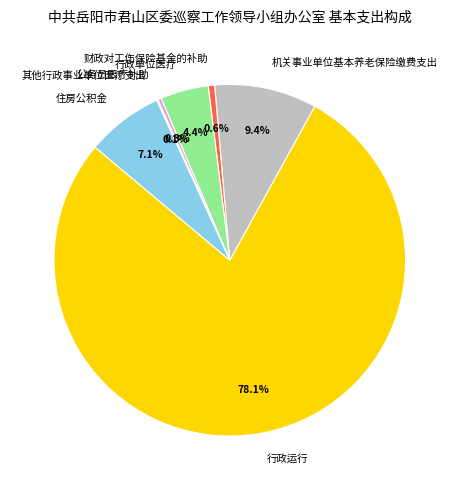

To the nearest percent, what portion does 行政运行 represent?

78%